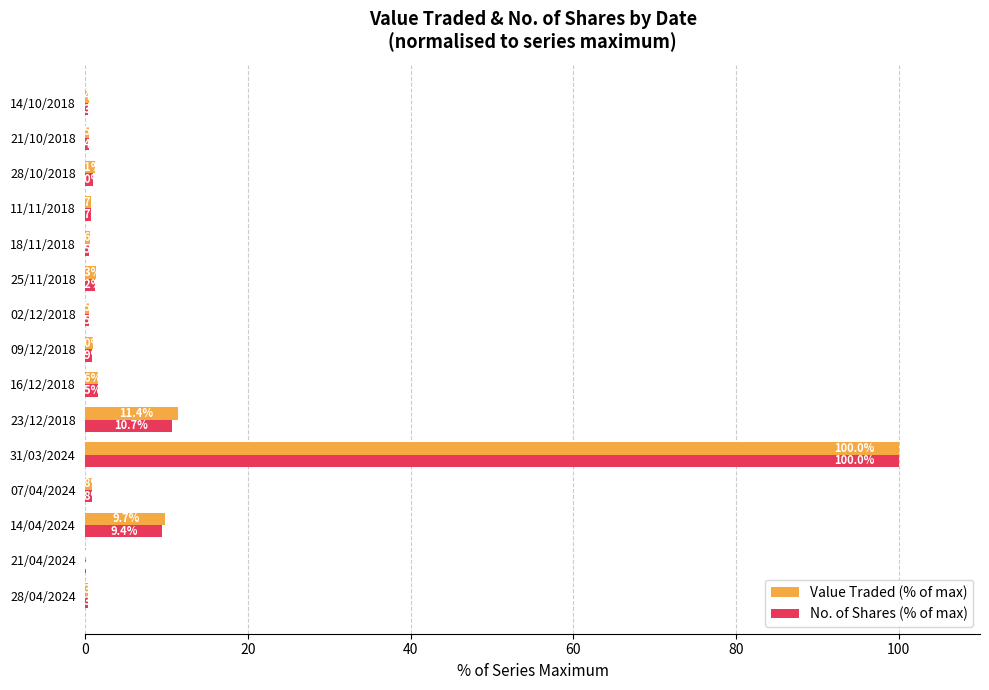

At which label is No. of Shares (% of max) closest to 50?

23/12/2018